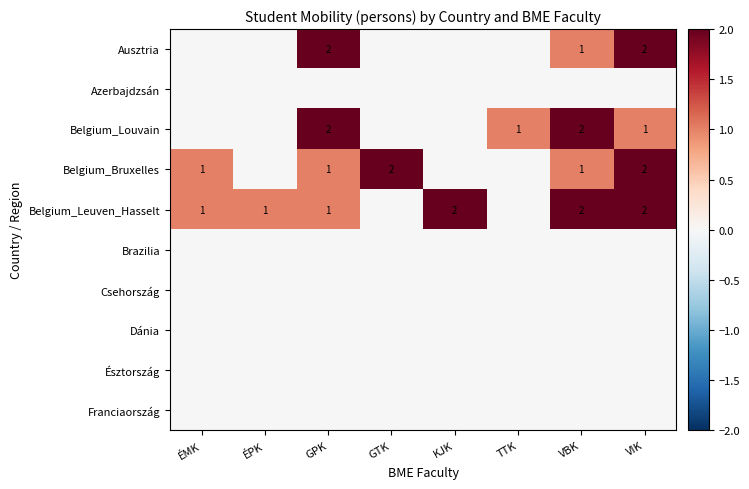

True or false: Belgium_Leuven_Hasselt has a value of 2 at KJK.

True